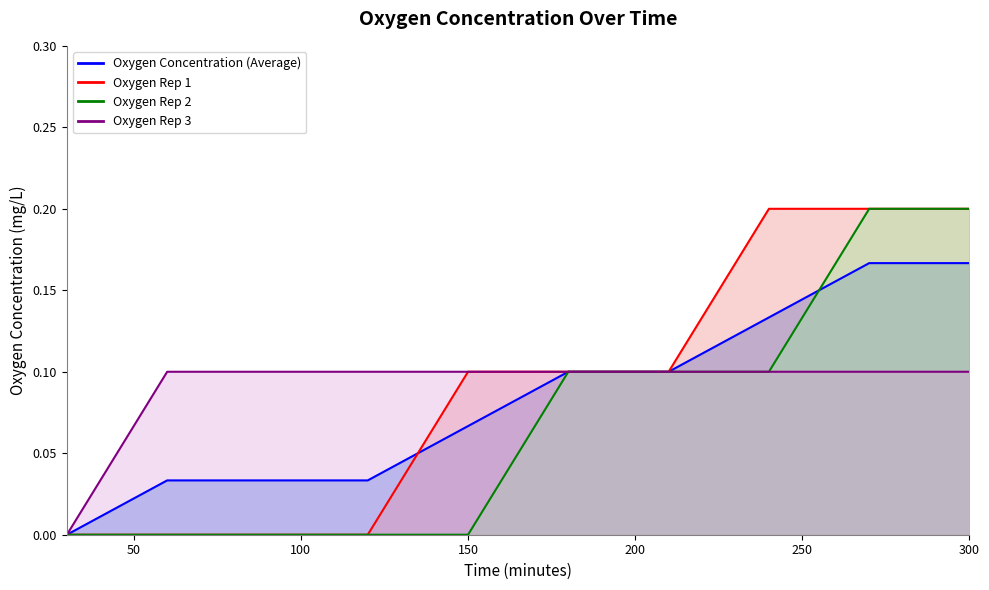

Reading left to right, list all the values displayed in this chart.

Oxygen Concentration (Average): 0.0	0.0	0.0	0.0	0.1	0.1	0.1	0.1	0.2	0.2
Oxygen Rep 1: 0.0	0.0	0.0	0.0	0.1	0.1	0.1	0.2	0.2	0.2
Oxygen Rep 2: 0.0	0.0	0.0	0.0	0.0	0.1	0.1	0.1	0.2	0.2
Oxygen Rep 3: 0.0	0.1	0.1	0.1	0.1	0.1	0.1	0.1	0.1	0.1